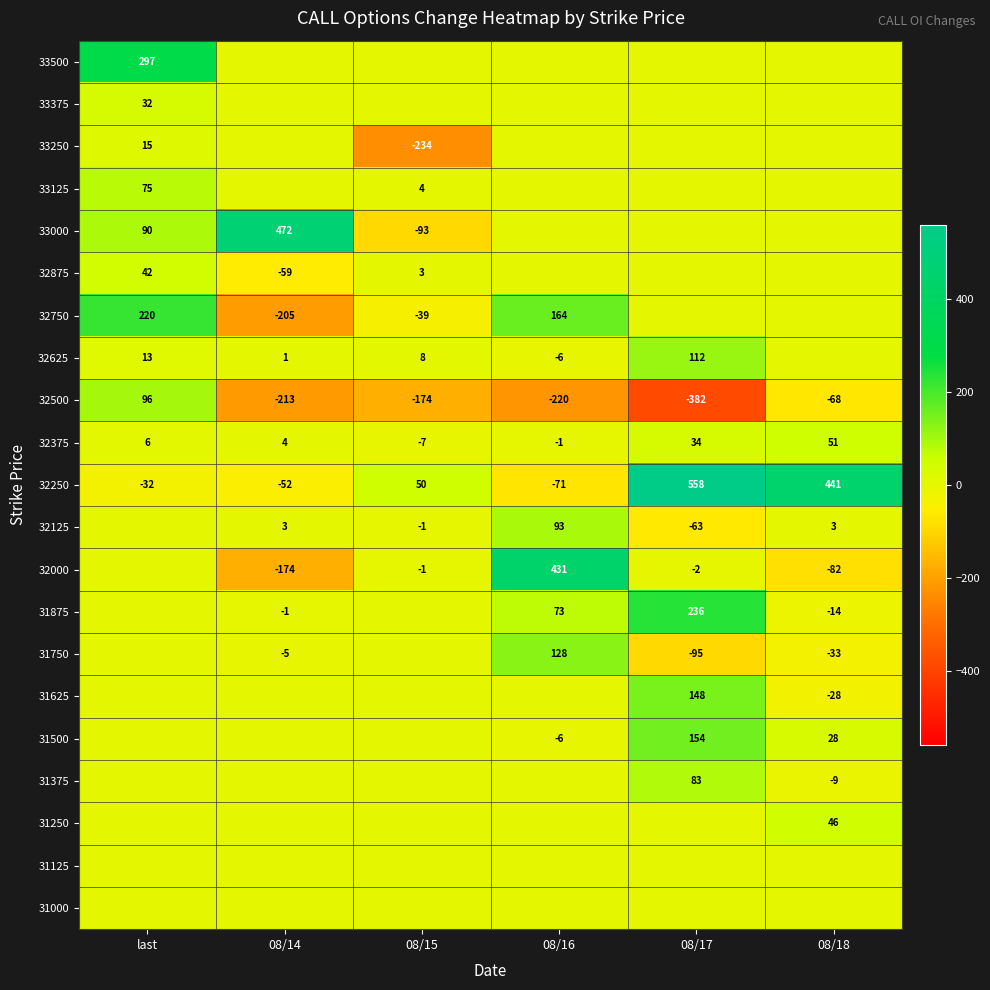

How many values in the 32250 series are below 50?

3